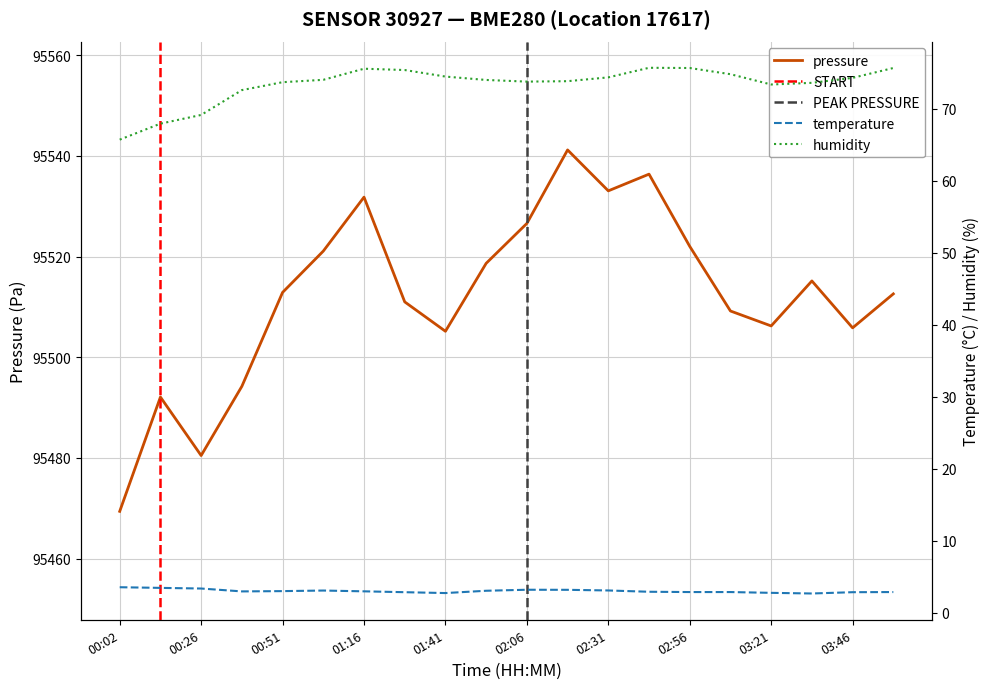

True or false: temperature has a value of 1.9 at 00:38.

False